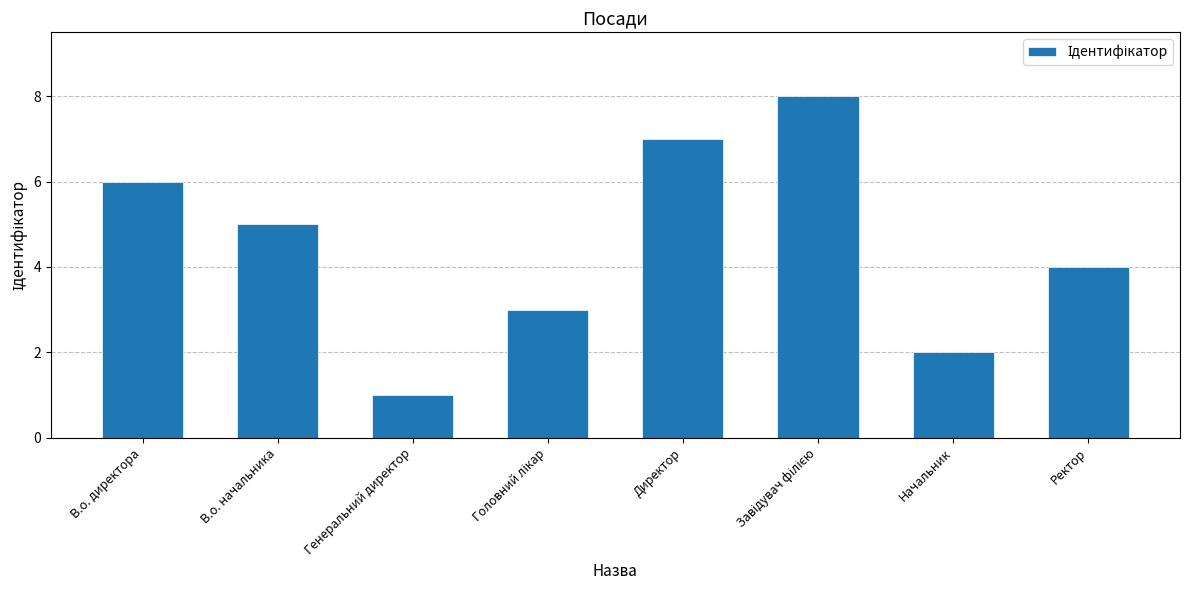

How many values are below 5?

4